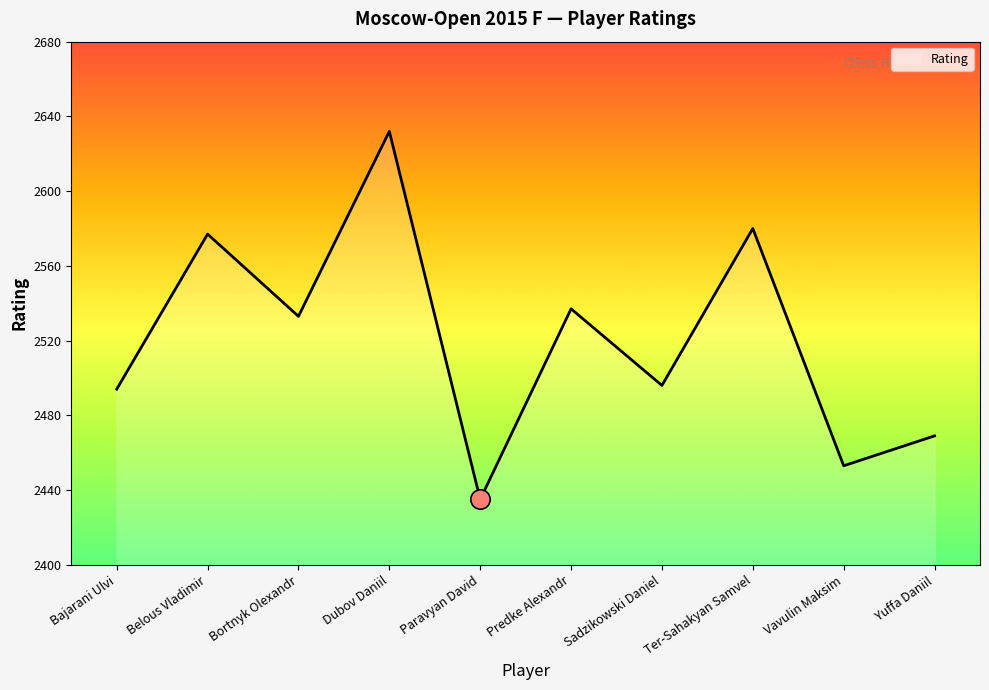

At which label is the value closest to 2533?

Bortnyk Olexandr